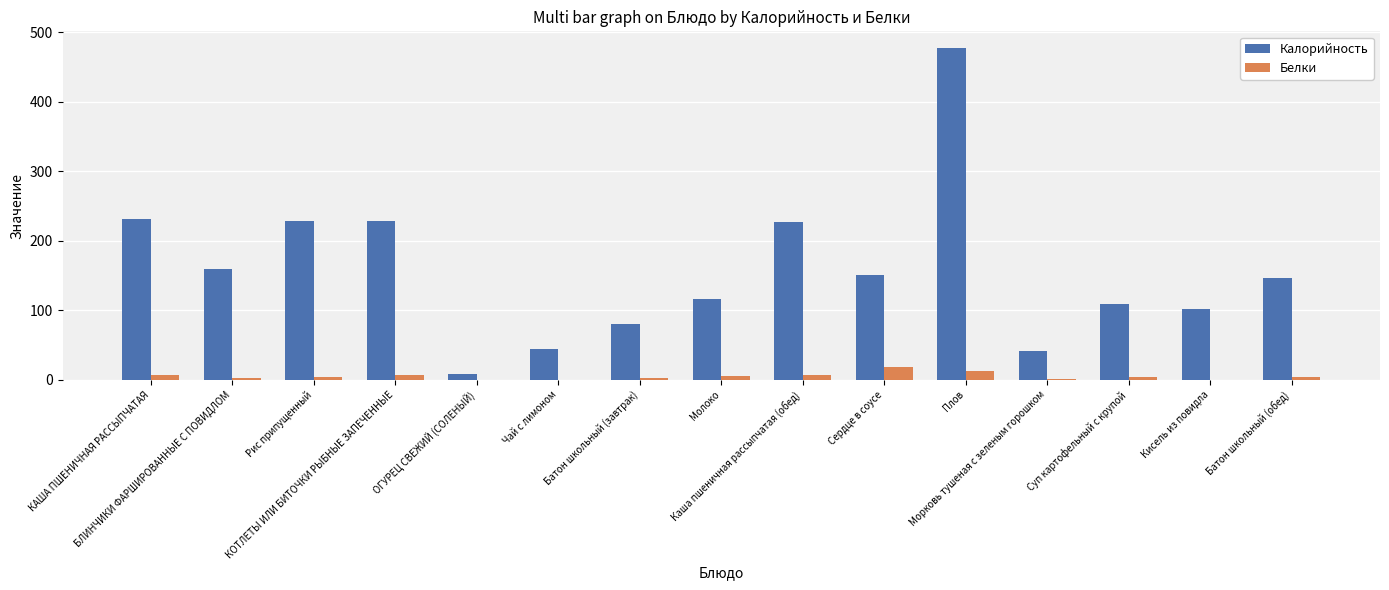

What is the highest value of the Белки series?

18.7